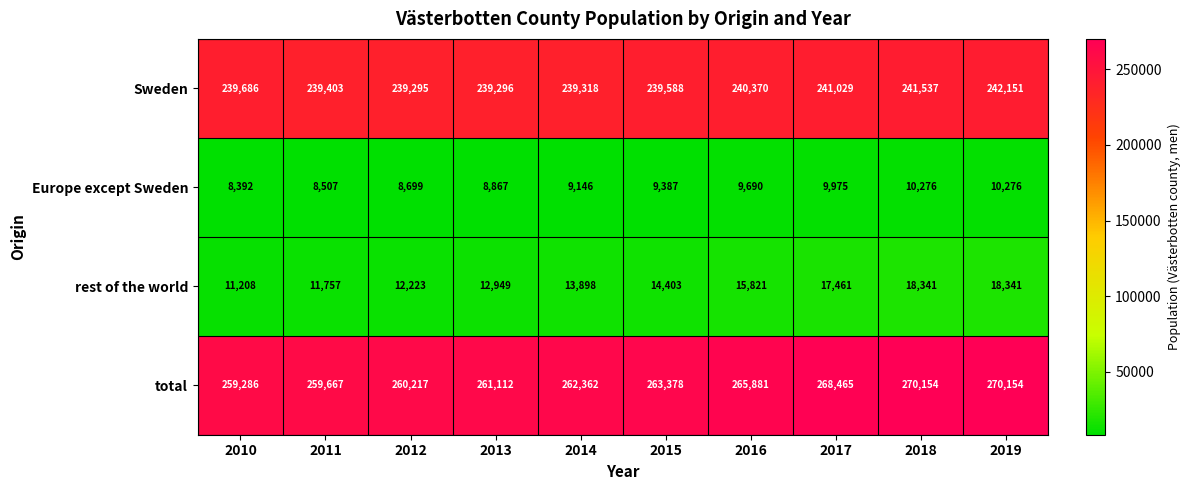

What is the sum of all total values?

2640676